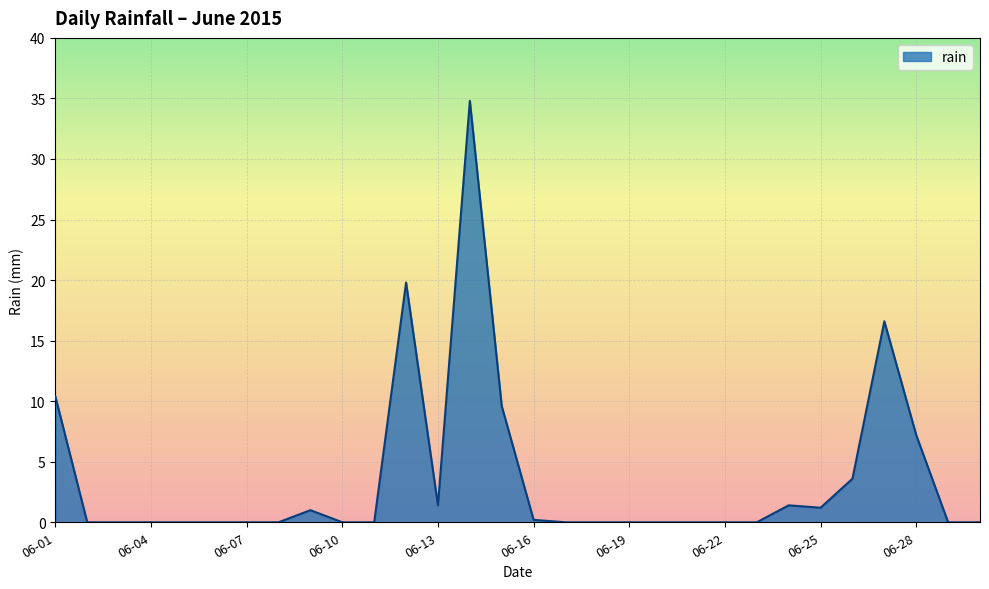

True or false: there are more than 0 points higher than both neighbors.

True